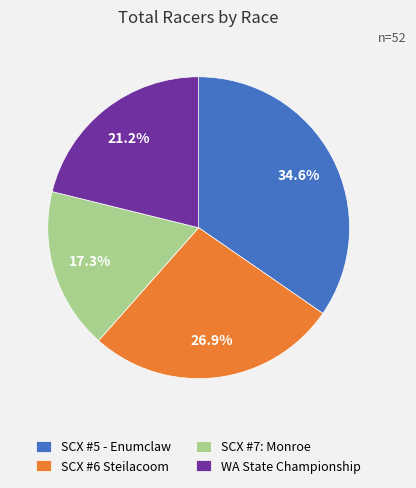

Between SCX #6 Steilacoom and WA State Championship, which is larger?

SCX #6 Steilacoom